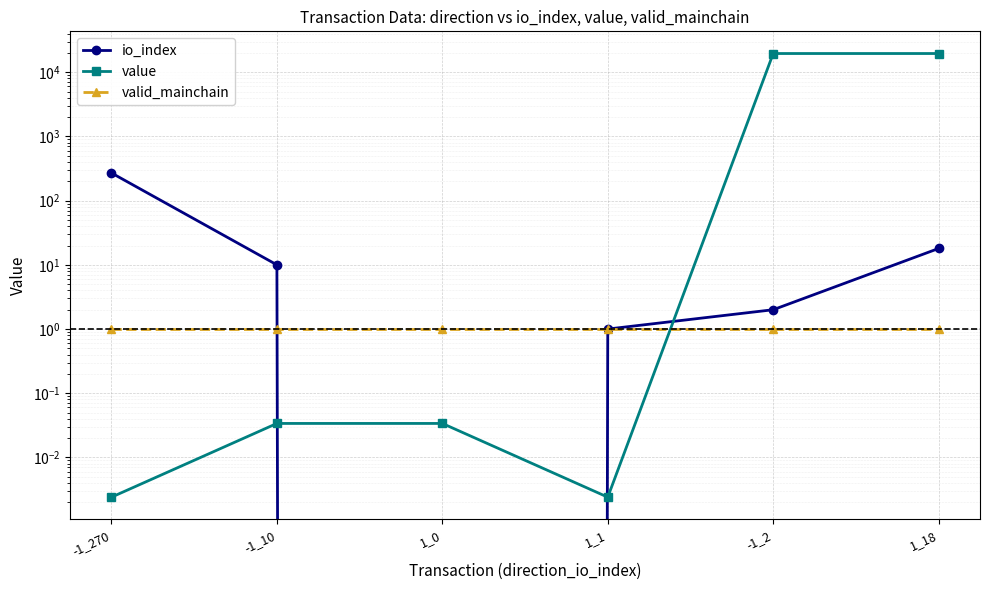

Reading left to right, what are all the values shown in this chart?

io_index: -1_270=270.0	-1_10=10.0	1_0=0.0	1_1=1.0	-1_2=2.0	1_18=18.0
value: -1_270=0.0	-1_10=0.0	1_0=0.0	1_1=0.0	-1_2=19582.4	1_18=19582.4
valid_mainchain: -1_270=1.0	-1_10=1.0	1_0=1.0	1_1=1.0	-1_2=1.0	1_18=1.0